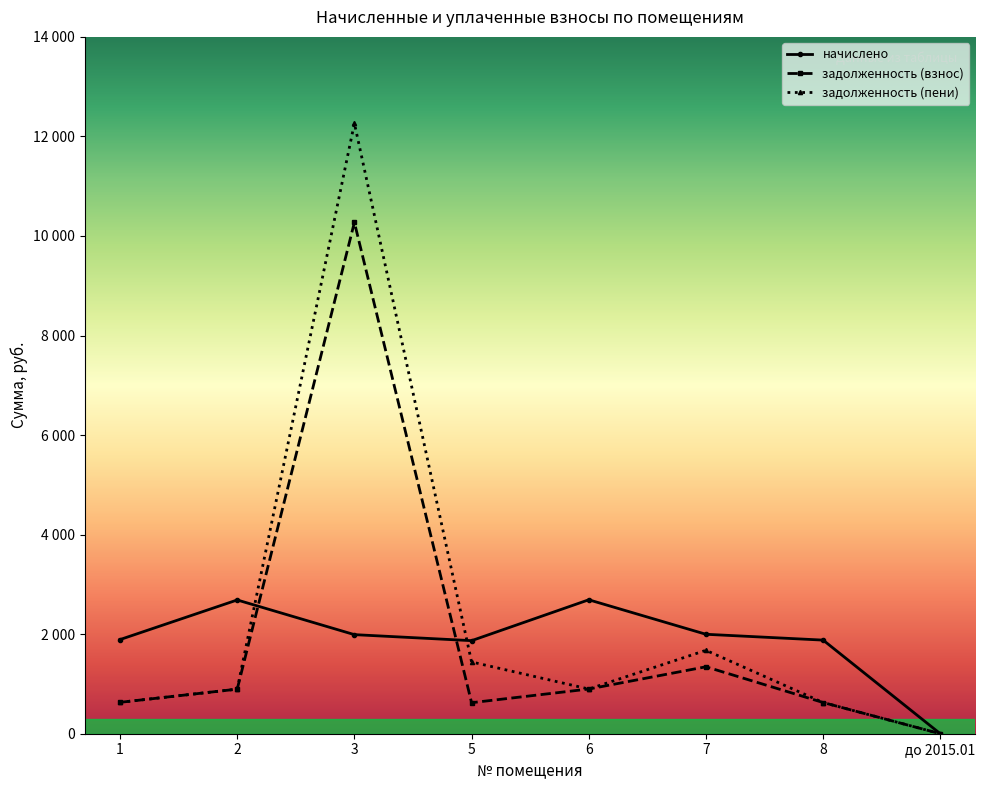

What is the highest value of the задолженность (пени) series?

12263.7